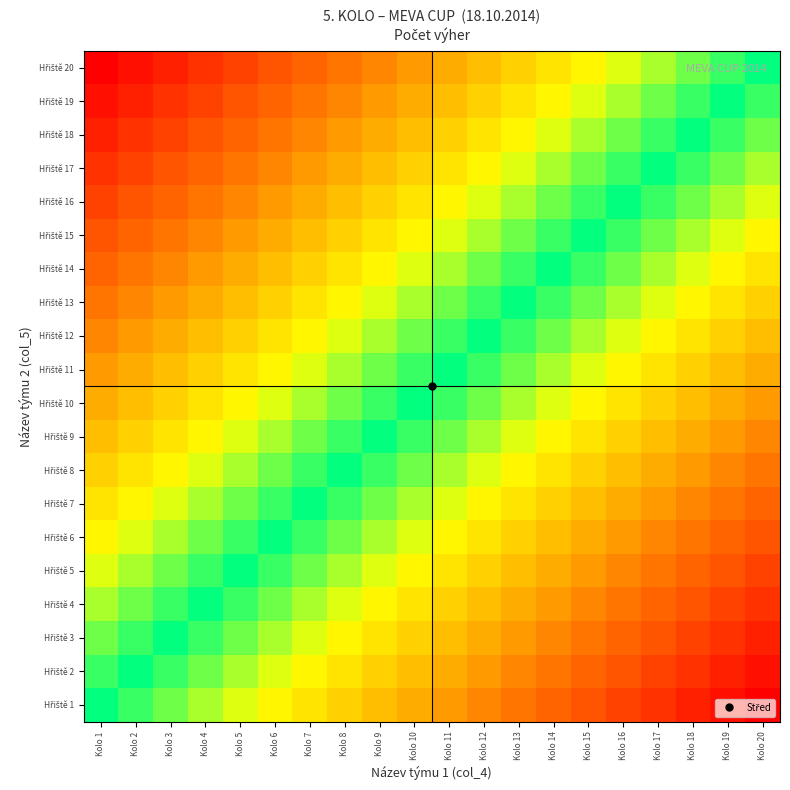

Rank the series at Kolo 8 from lowest to highest value.

Hřiště 20, Hřiště 19, Hřiště 18, Hřiště 17, Hřiště 16, Hřiště 15, Hřiště 14, Hřiště 13, Hřiště 12, Hřiště 11, Hřiště 10, Hřiště 9, Hřiště 8, Hřiště 7, Hřiště 6, Hřiště 5, Hřiště 4, Hřiště 3, Hřiště 2, Hřiště 1